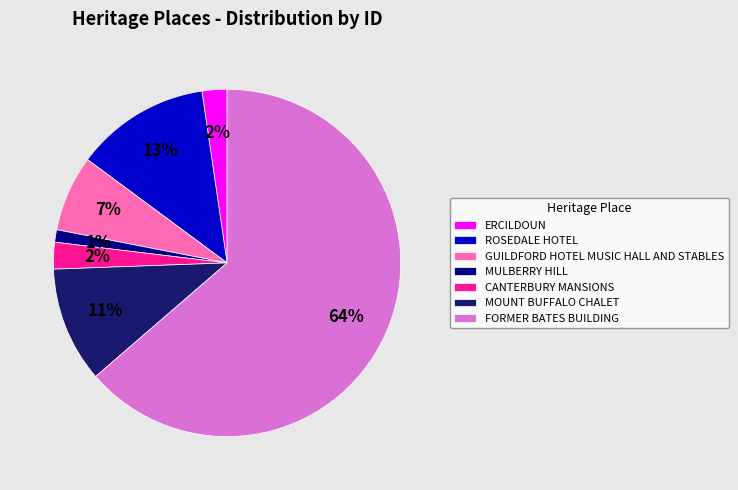

Between MOUNT BUFFALO CHALET and MULBERRY HILL, which is larger?

MOUNT BUFFALO CHALET